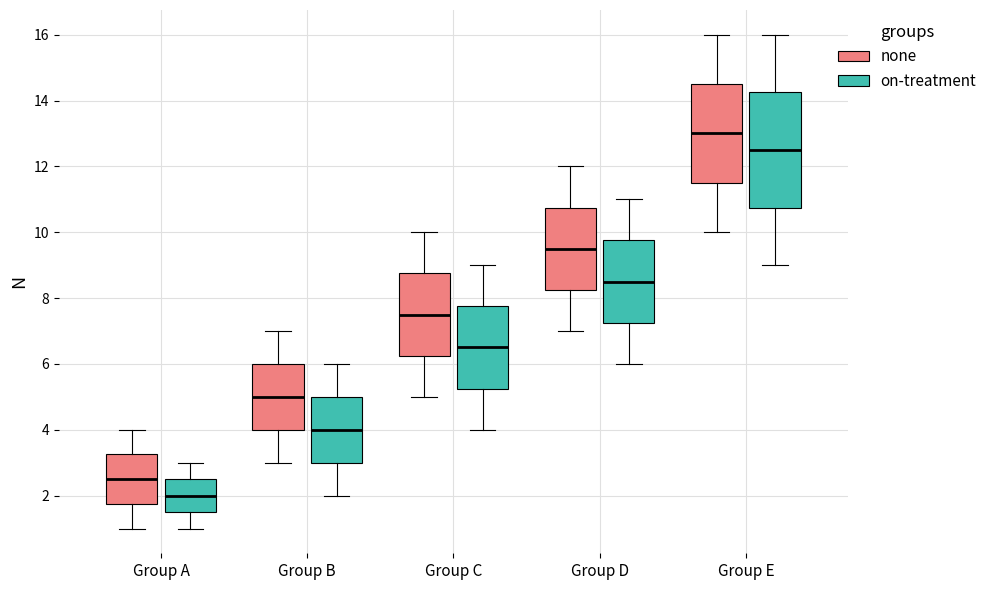

Where is the lower edge of the box for Group C (none) on the y-axis? The values are not printed on the chart, so give them approximately, as read against the axis.

6.2